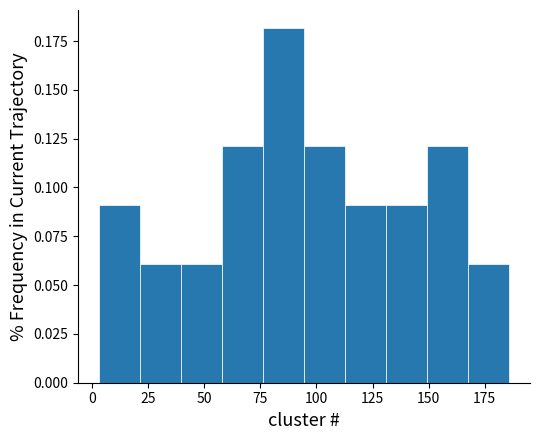

Around what value on the x-axis is the tallest bar? Give the approximate position of its centre, as read against the axis.

85